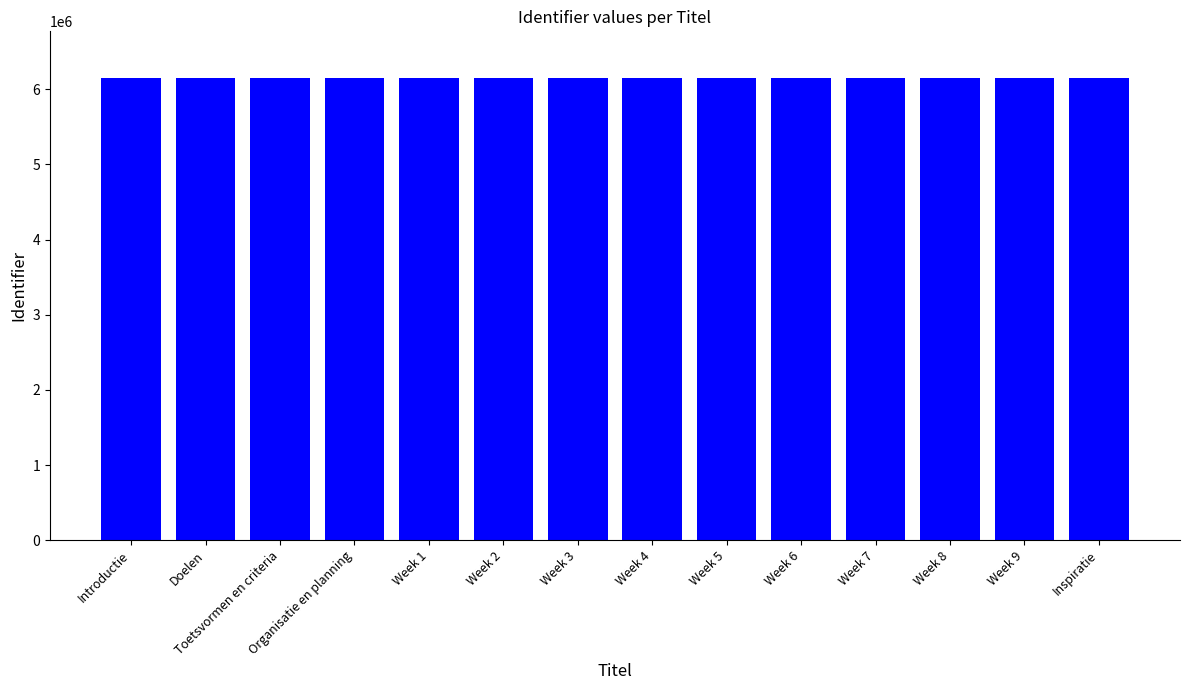

What is the ratio of the value at Introductie to the value at Week 1?

1.0